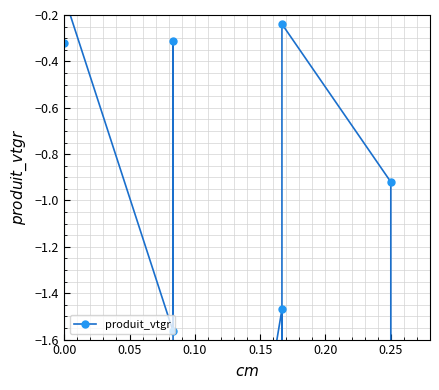

Reading left to right, list all the values displayed in this chart.

-1.7	-0.3	-0.1	-1.6	-0.3	-4.3	-1.5	-2.2	-0.2	-0.9	-3.6